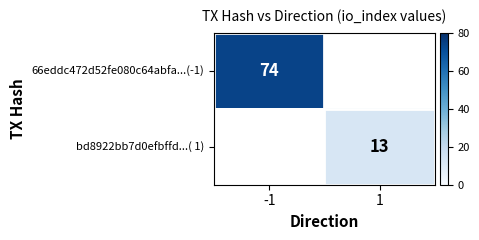

At how many categories does at least one series exceed 65?

1